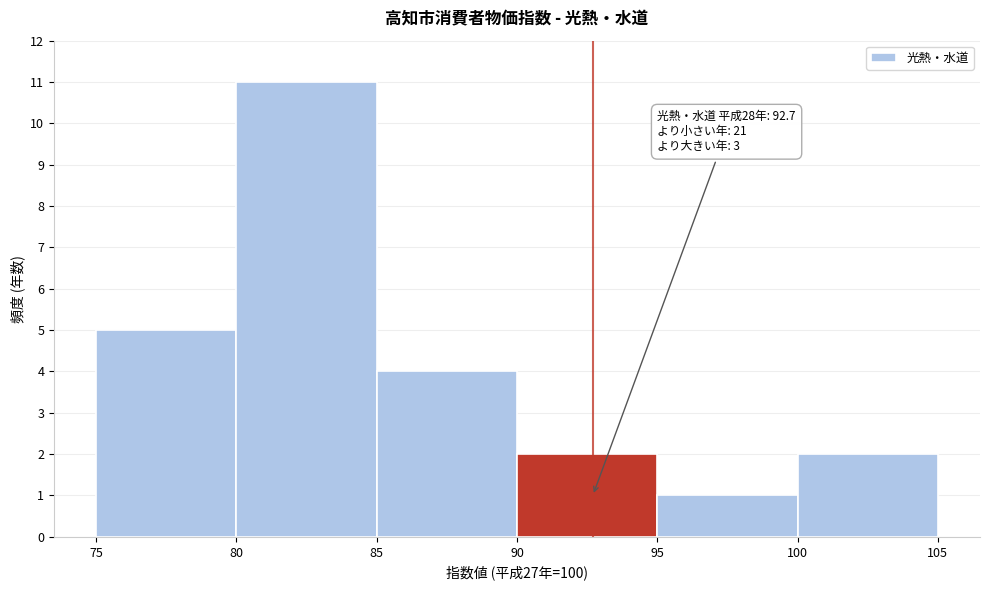

Which range on the x-axis has the tallest bar?

80 to 85